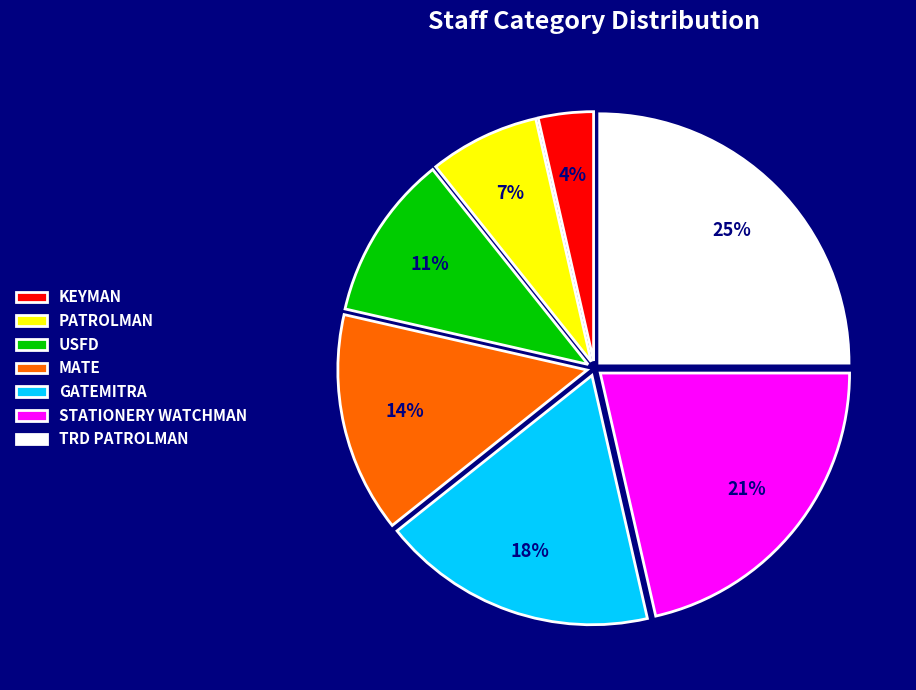

How many segments does this pie chart have?

7